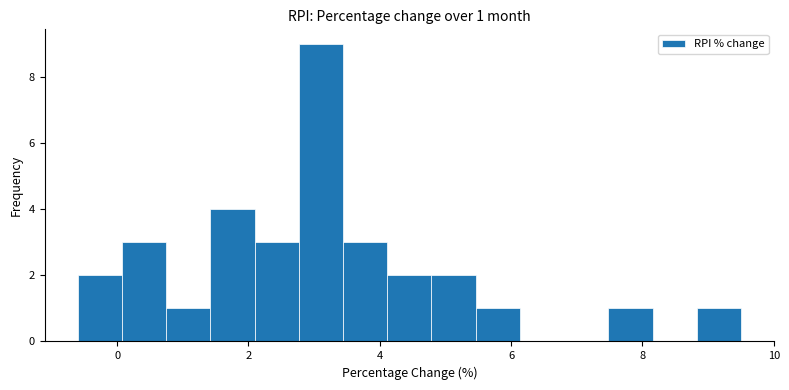

Read against the x-axis, roughly where is the centre of the tallest bar?

3.2